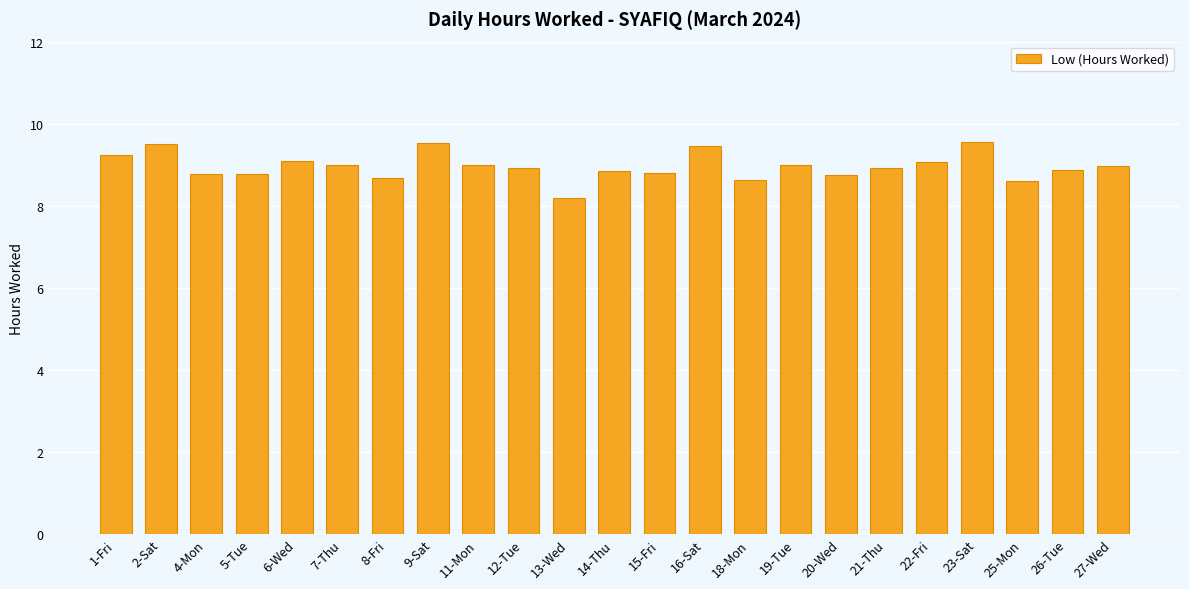

What is the difference between the values at 23-Sat and 8-Fri?

0.9